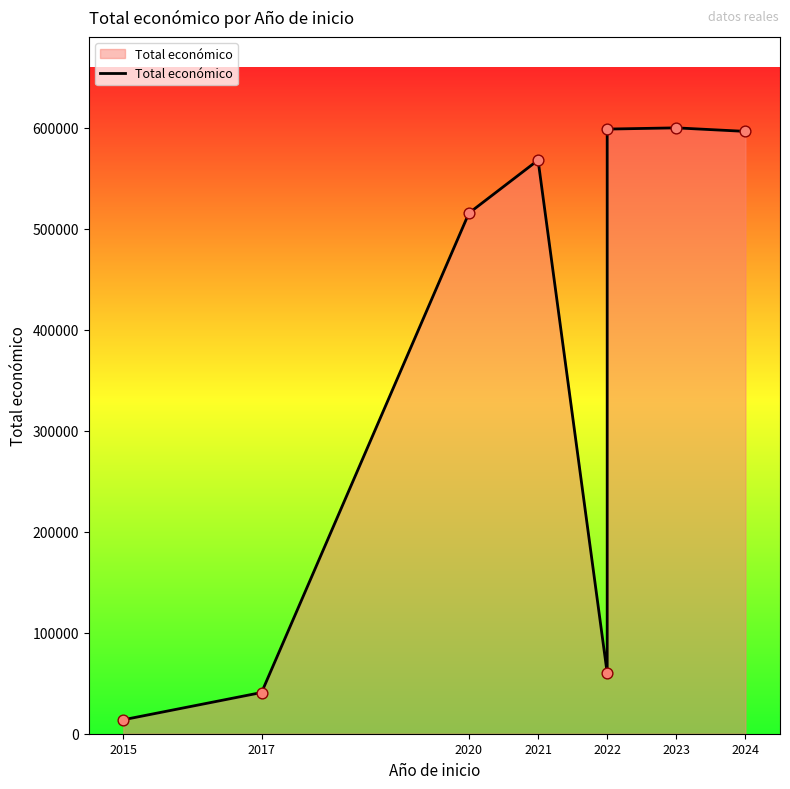

Approximately how many times larger is the value at 2021 compared to 2017?

13.9